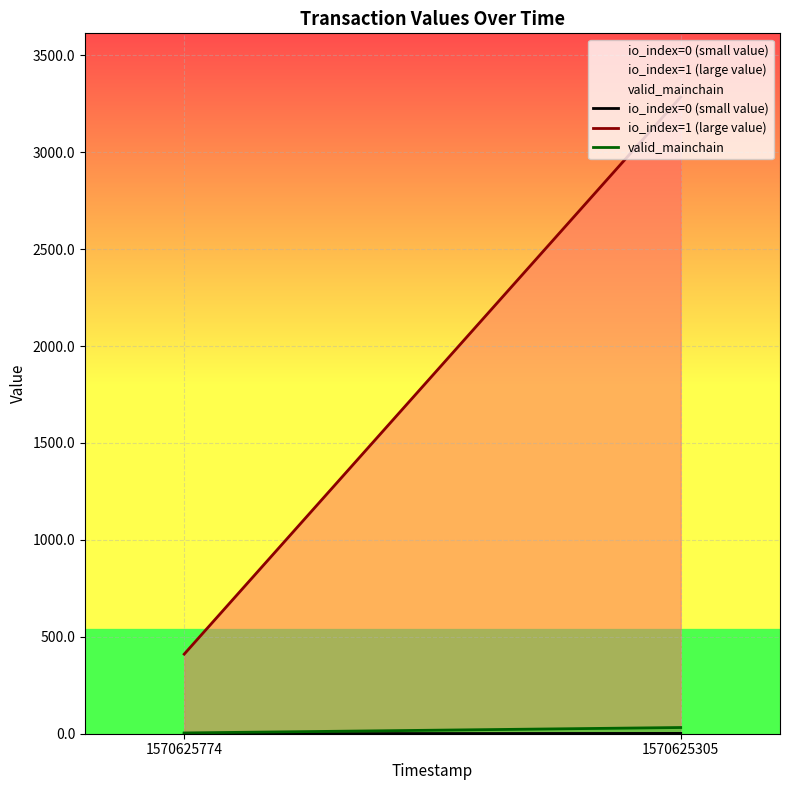

Is this an area chart (filled region under the line)?

No